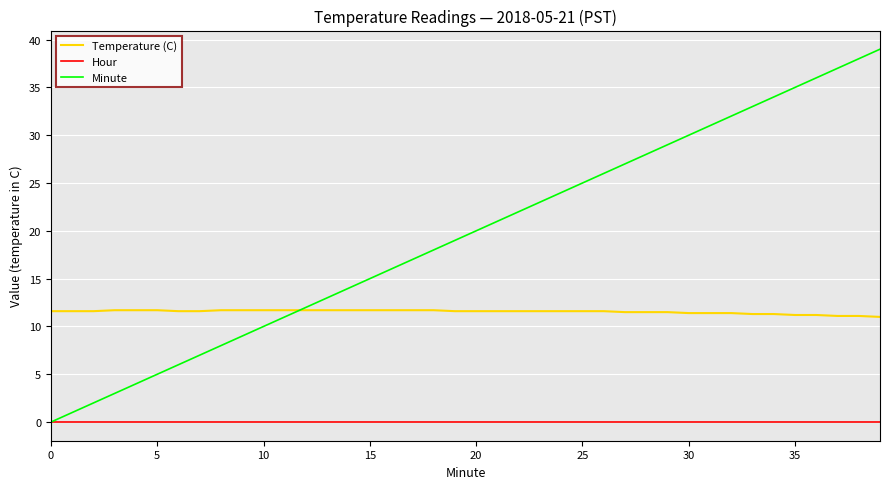

Rank the series by their maximum value, from lowest to highest.

Hour, Temperature (C), Minute